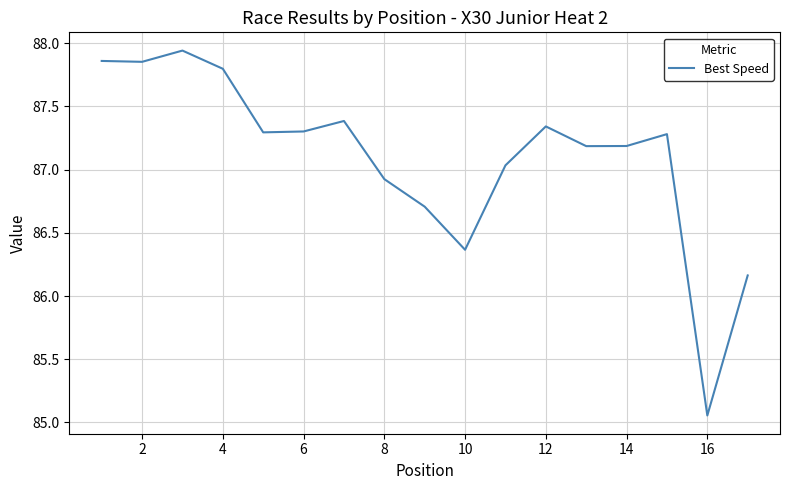

How many lines are shown in the chart?

1